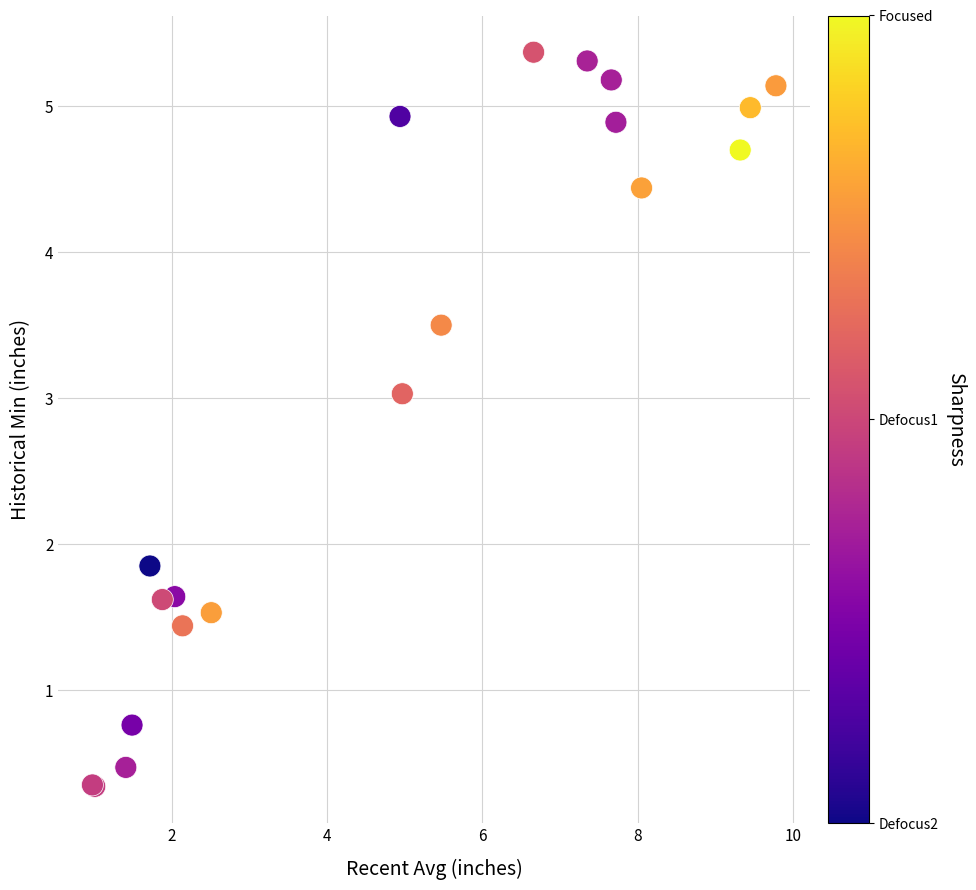

What Y value in the scatter plot is closest to 2?

1.9